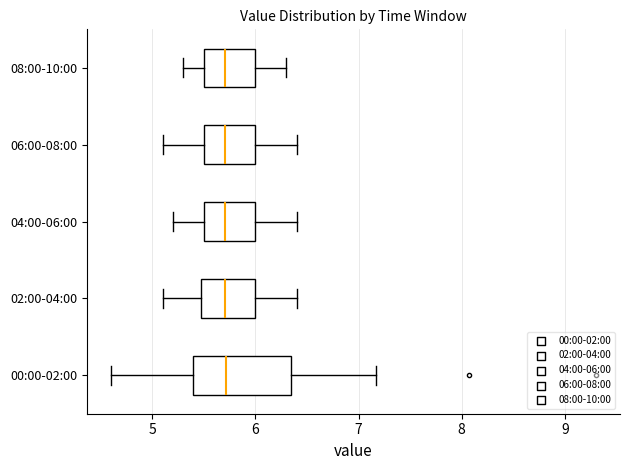

Where is the left edge of the box for 00:00-02:00 on the x-axis? The values are not printed on the chart, so give them approximately, as read against the axis.

5.4